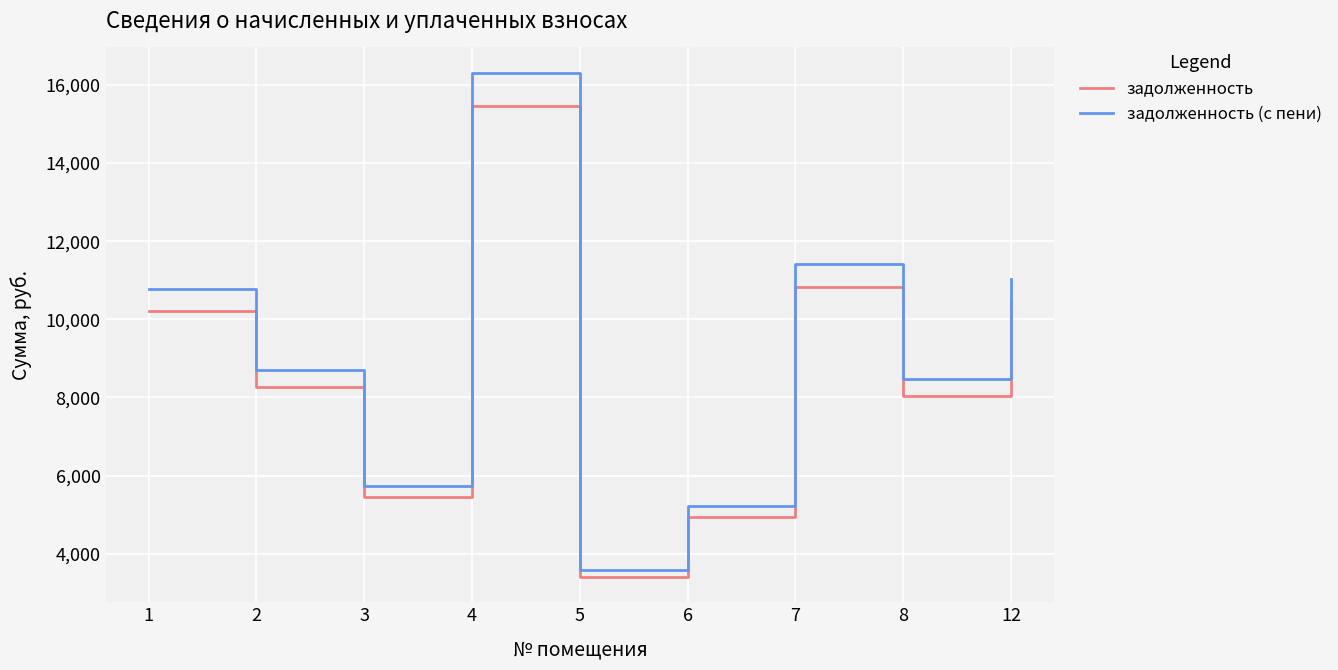

Does the chart display data point markers on the line(s)?

No